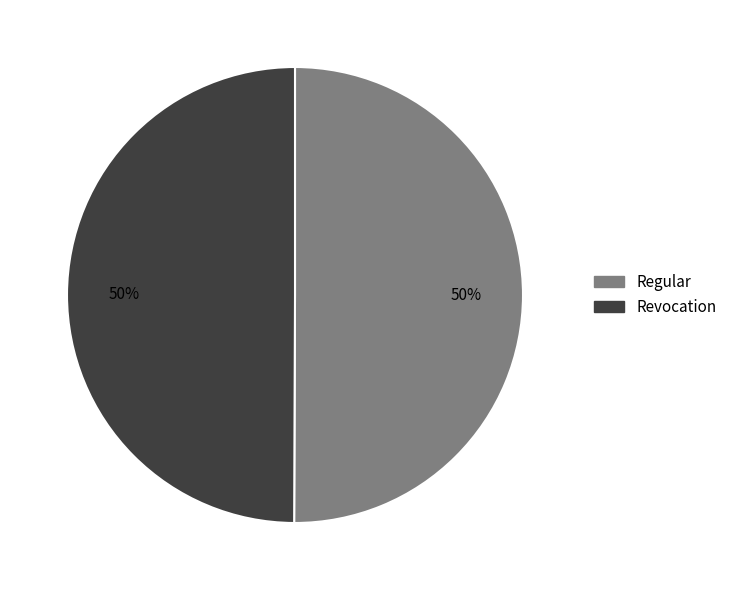

Count the number of slices in the pie.

2